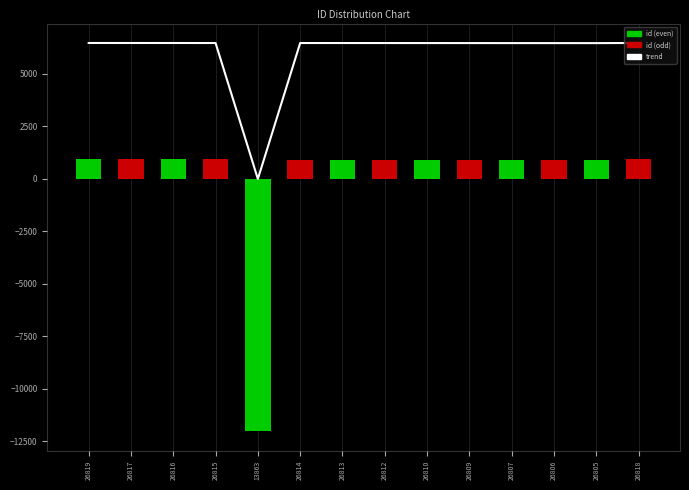

How many values are below zero?

1